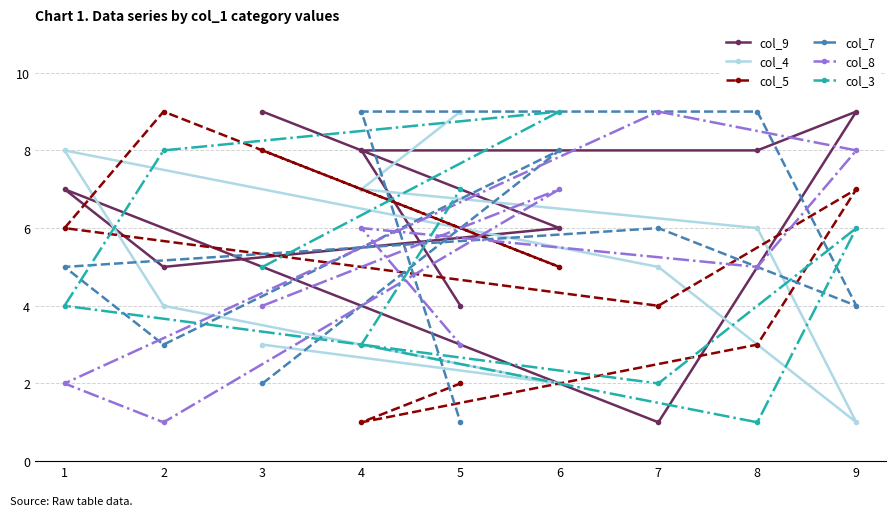

What is the total value across all series at 2?

30